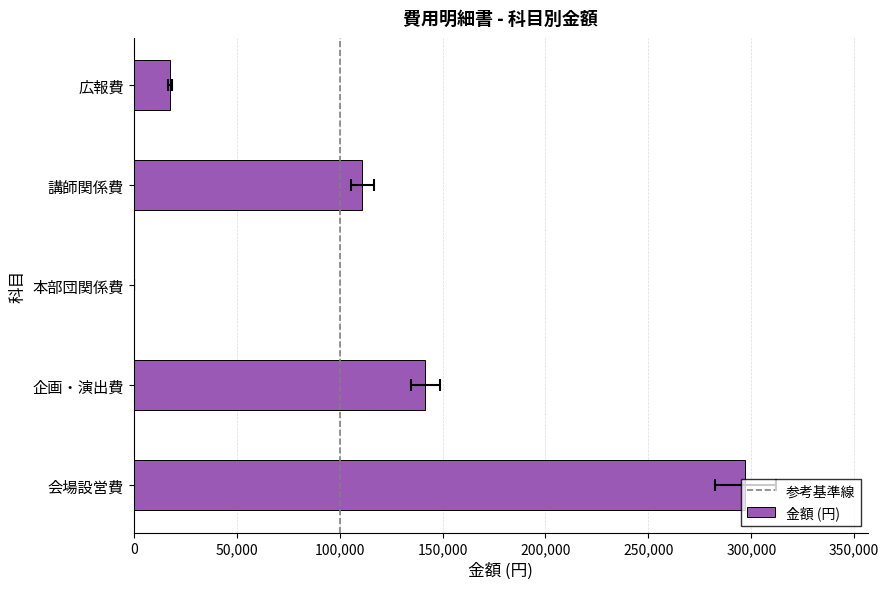

At which category does the chart reach its peak across all series?

会場設営費